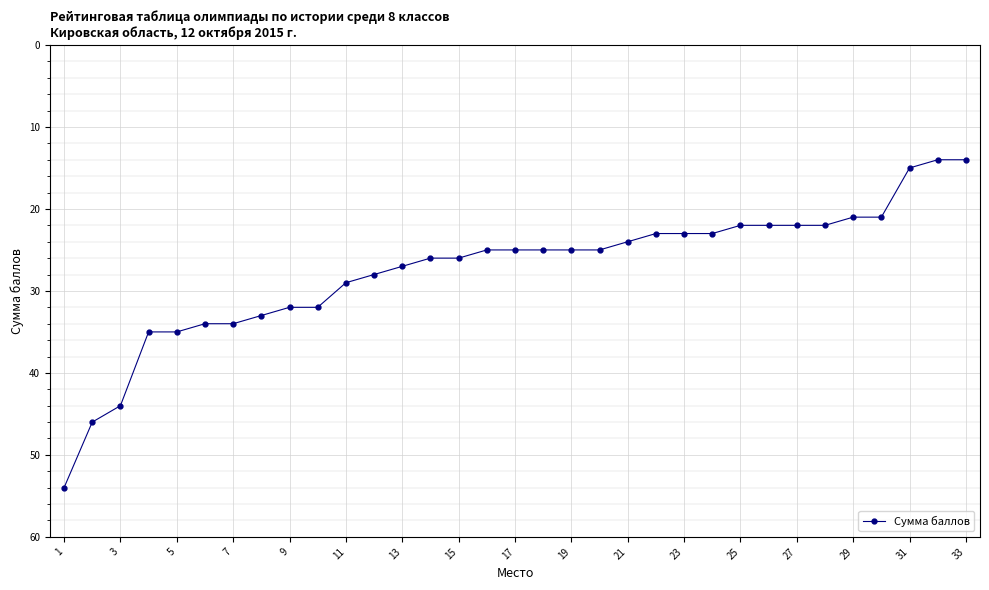

What is the sum of all values?

906